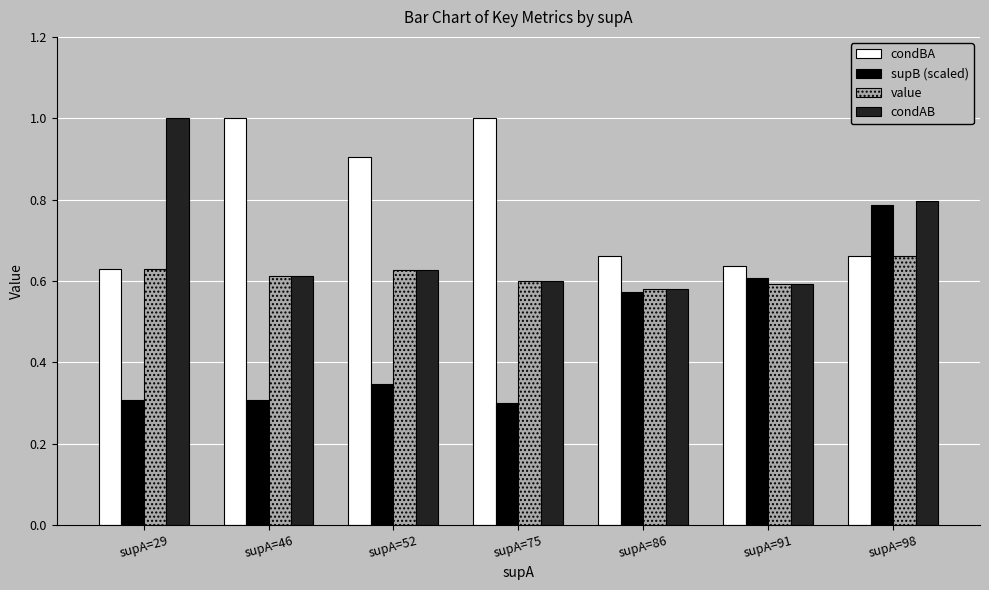

Does the chart contain any negative values?

No